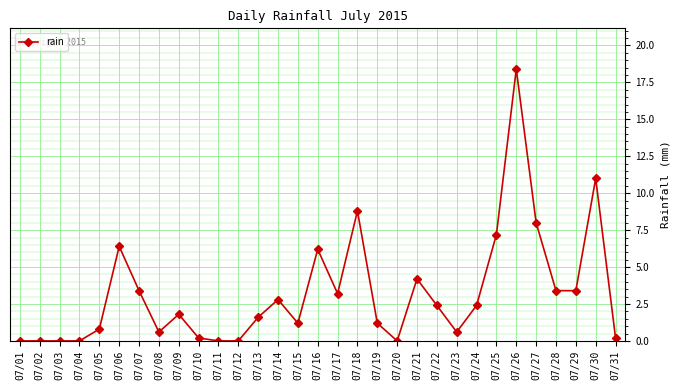

Reading left to right, list all the values displayed in this chart.

07/01=0.0	07/02=0.0	07/03=0.0	07/04=0.0	07/05=0.8	07/06=6.4	07/07=3.4	07/08=0.6	07/09=1.8	07/10=0.2	07/11=0.0	07/12=0.0	07/13=1.6	07/14=2.8	07/15=1.2	07/16=6.2	07/17=3.2	07/18=8.8	07/19=1.2	07/20=0.0	07/21=4.2	07/22=2.4	07/23=0.6	07/24=2.4	07/25=7.2	07/26=18.4	07/27=8.0	07/28=3.4	07/29=3.4	07/30=11.0	07/31=0.2